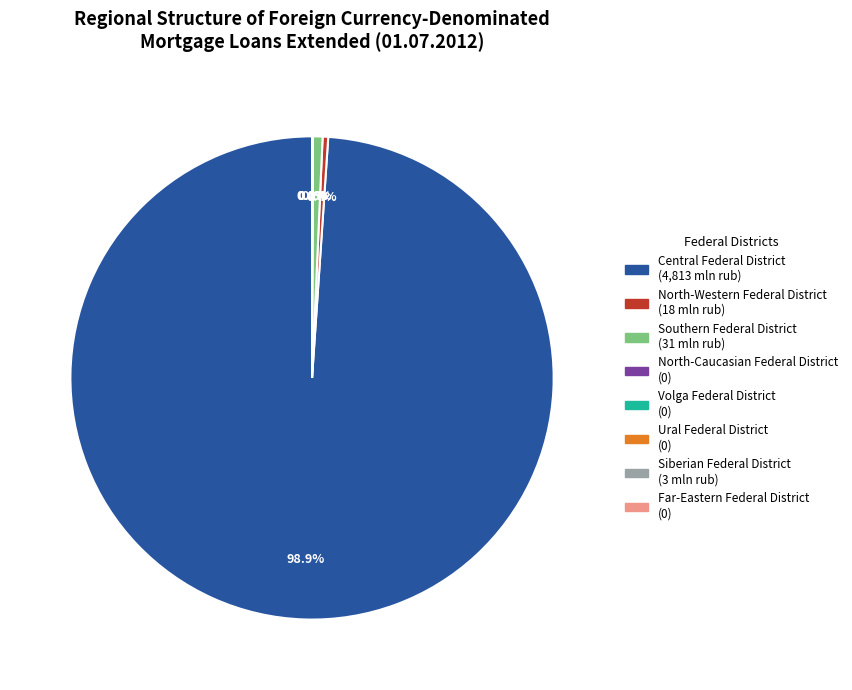

How many slices are in this pie chart?

8